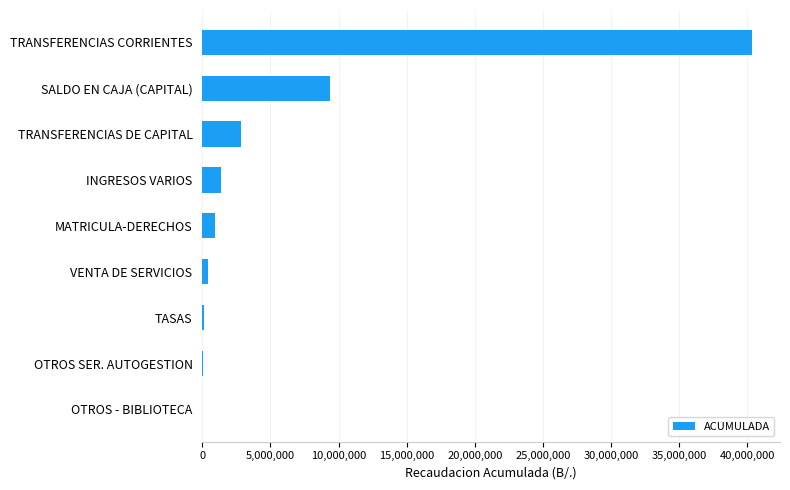

Is it true that the value at SALDO EN CAJA (CAPITAL) is 4738711.7?

False